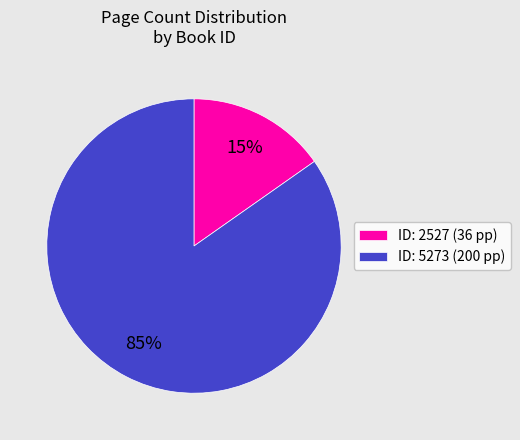

Count the number of slices in the pie.

2